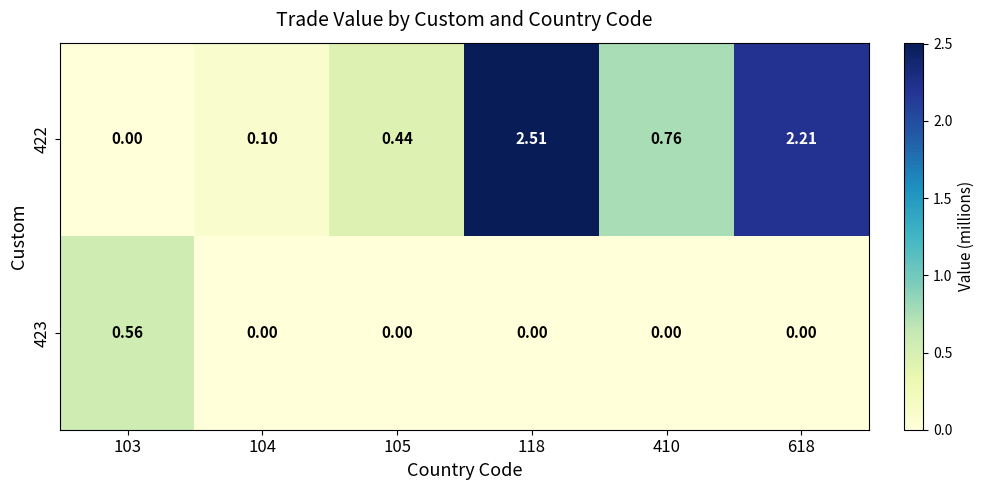

At which category is the sum across all series the highest?

118